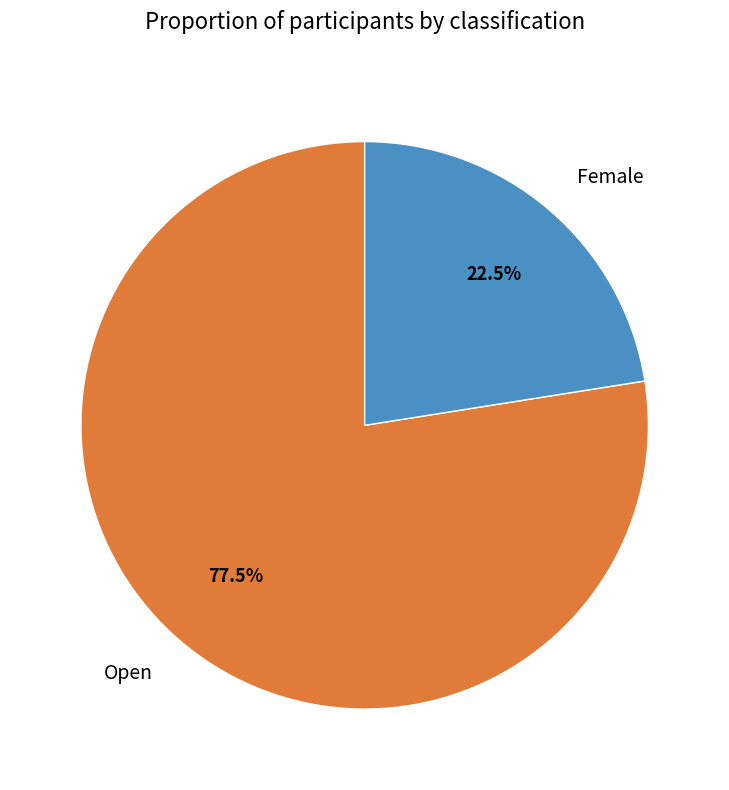

Which slice is the largest?

Open